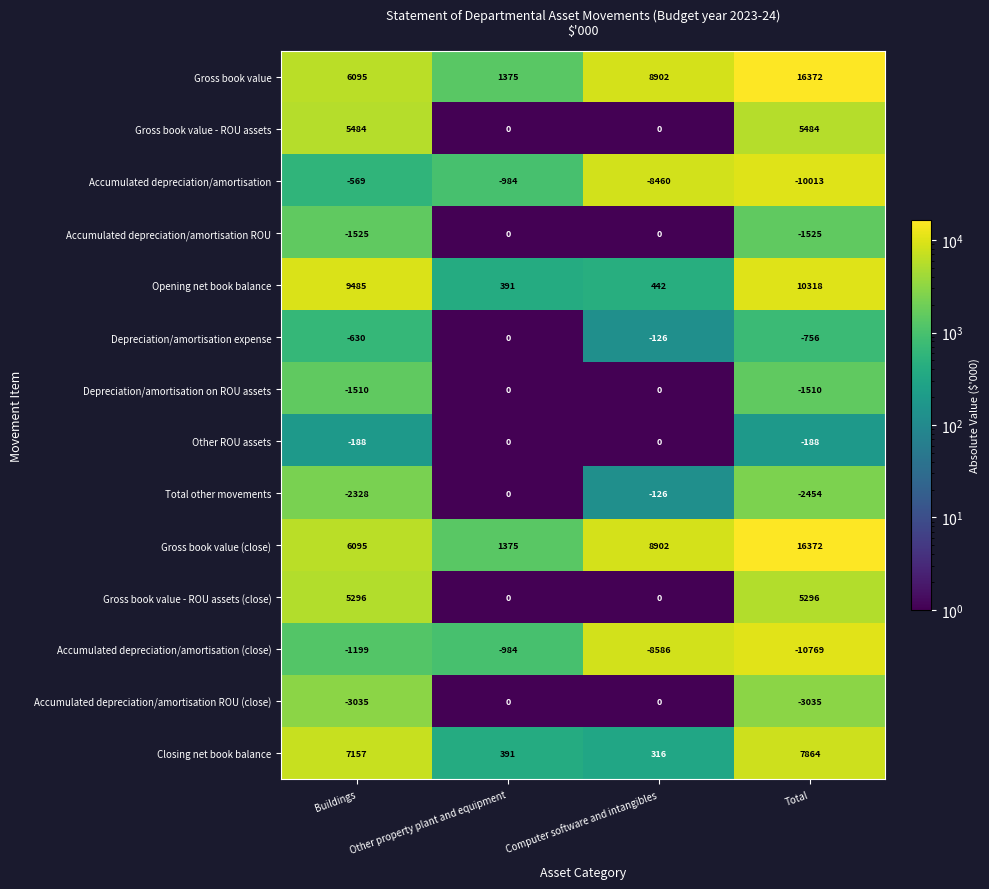

What is the difference between the highest and lowest values at Buildings?

12520